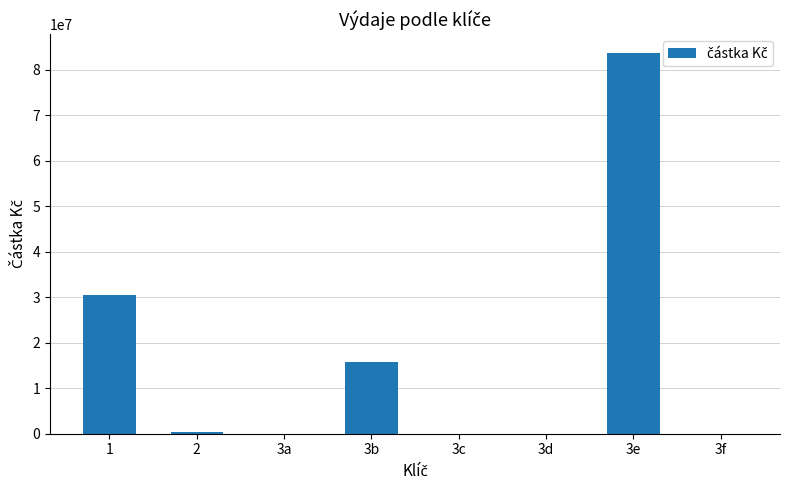

What is the sum of the values at 3c and 3e?

83578312.0